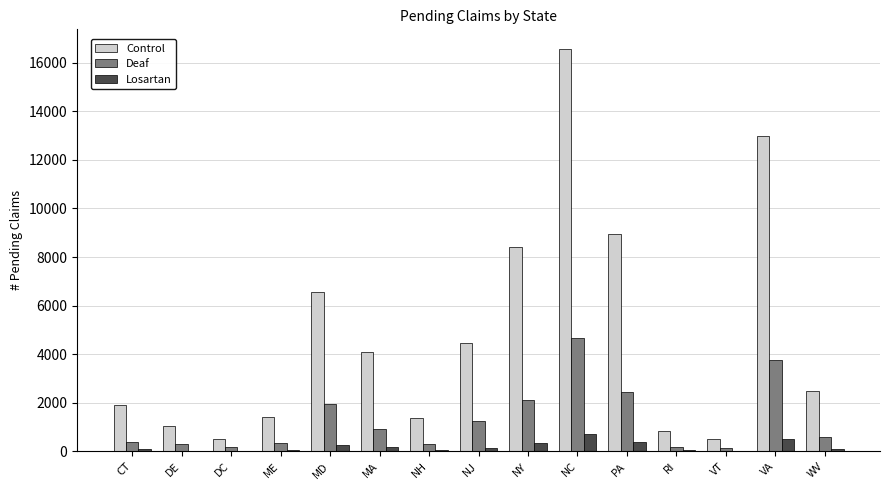

At which category is the sum across all series the highest?

NC